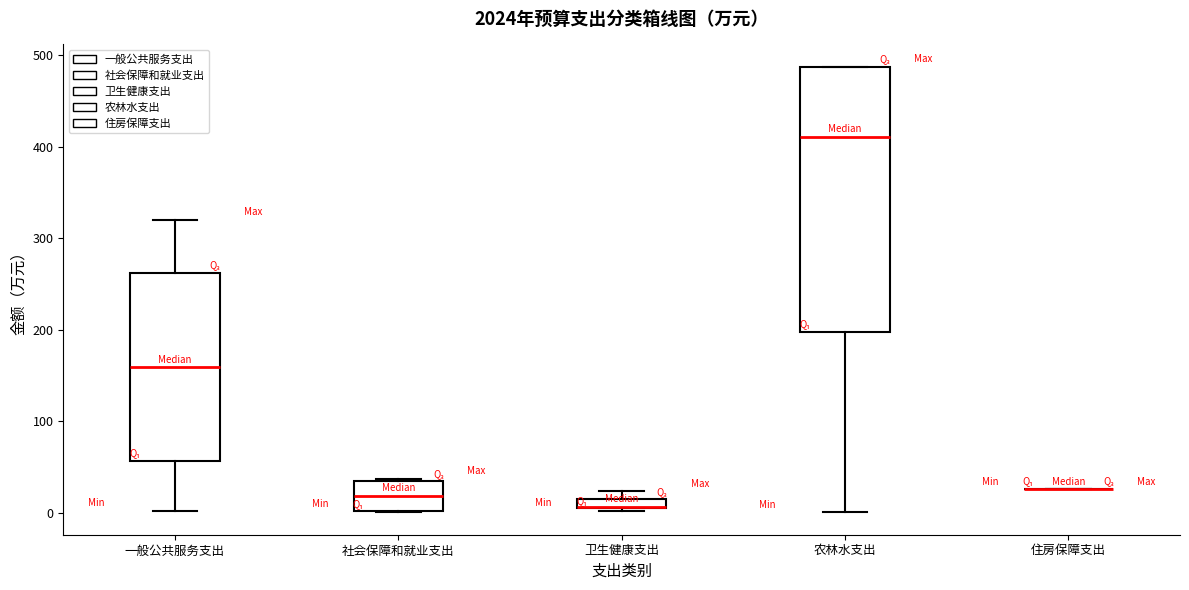

Which box is the tallest, from its lower edge to its upper edge?

农林水支出